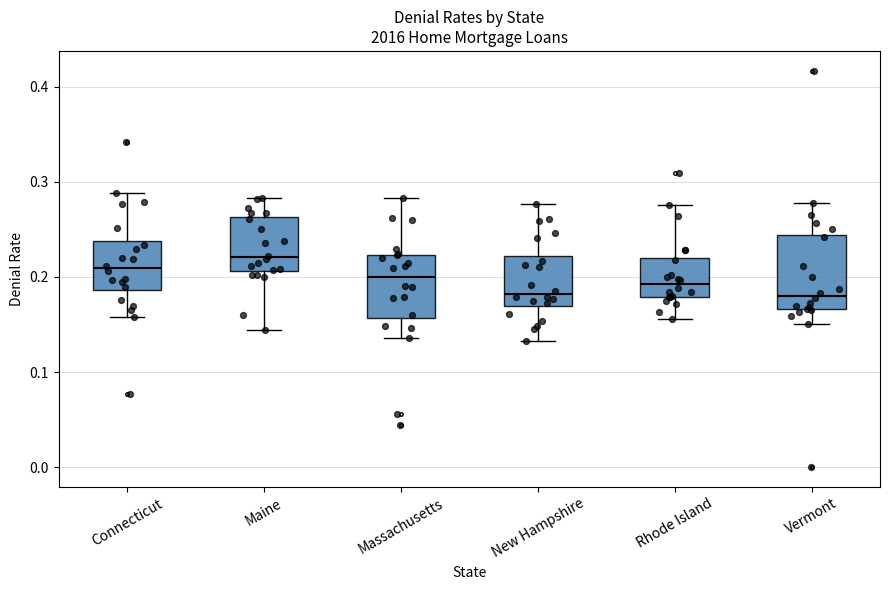

Reading left to right, read every box against the y-axis: the position of its median line, the range the box covers, and the ends of its whiskers. The values are not printed on the chart, so give them approximately, as read against the axis.

Connecticut: median 0.21, box 0.19 to 0.24, whiskers 0.16 to 0.29
Maine: median 0.22, box 0.21 to 0.26, whiskers 0.14 to 0.28
Massachusetts: median 0.20, box 0.16 to 0.22, whiskers 0.14 to 0.28
New Hampshire: median 0.18, box 0.17 to 0.22, whiskers 0.13 to 0.28
Rhode Island: median 0.19, box 0.18 to 0.22, whiskers 0.16 to 0.28
Vermont: median 0.18, box 0.17 to 0.24, whiskers 0.15 to 0.28